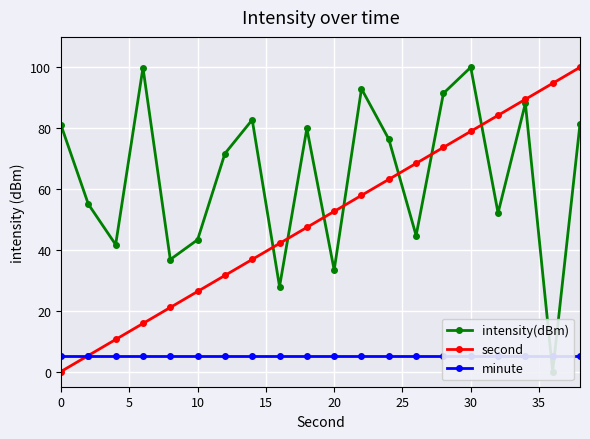

At how many categories does at least one series exceed 84?

8